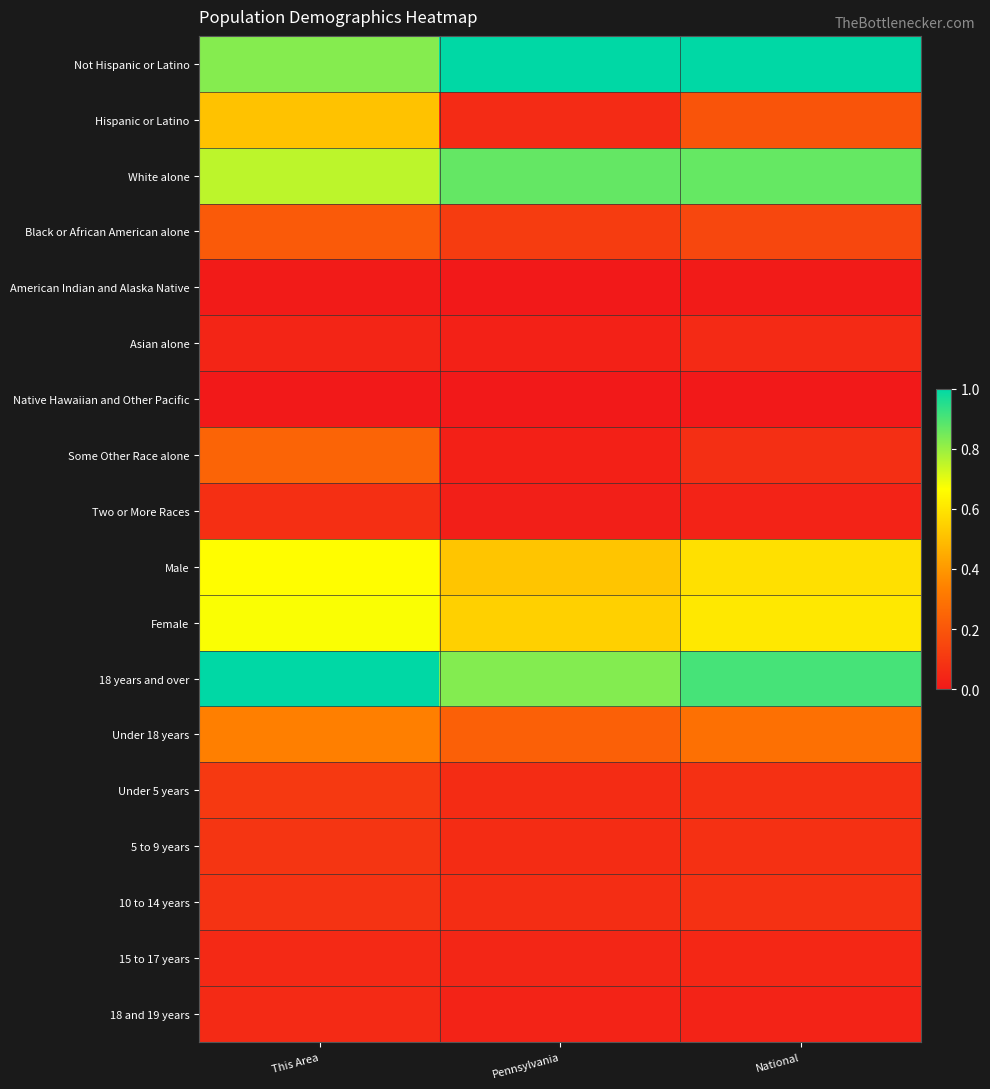

Reading left to right, transcribe all the data shown in this chart.

Not Hispanic or Latino: This Area=0.8	Pennsylvania=1.0	National=1.0
Hispanic or Latino: This Area=0.5	Pennsylvania=0.1	National=0.2
White alone: This Area=0.8	Pennsylvania=0.9	National=0.9
Black or African American alone: This Area=0.2	Pennsylvania=0.1	National=0.1
American Indian and Alaska Native: This Area=0.0	Pennsylvania=0.0	National=0.0
Asian alone: This Area=0.0	Pennsylvania=0.0	National=0.1
Native Hawaiian and Other Pacific: This Area=0.0	Pennsylvania=0.0	National=0.0
Some Other Race alone: This Area=0.2	Pennsylvania=0.0	National=0.1
Two or More Races: This Area=0.1	Pennsylvania=0.0	National=0.0
Male: This Area=0.7	Pennsylvania=0.5	National=0.6
Female: This Area=0.7	Pennsylvania=0.5	National=0.6
18 years and over: This Area=1.0	Pennsylvania=0.8	National=0.9
Under 18 years: This Area=0.3	Pennsylvania=0.2	National=0.3
Under 5 years: This Area=0.1	Pennsylvania=0.1	National=0.1
5 to 9 years: This Area=0.1	Pennsylvania=0.1	National=0.1
10 to 14 years: This Area=0.1	Pennsylvania=0.1	National=0.1
15 to 17 years: This Area=0.1	Pennsylvania=0.0	National=0.0
18 and 19 years: This Area=0.1	Pennsylvania=0.0	National=0.0